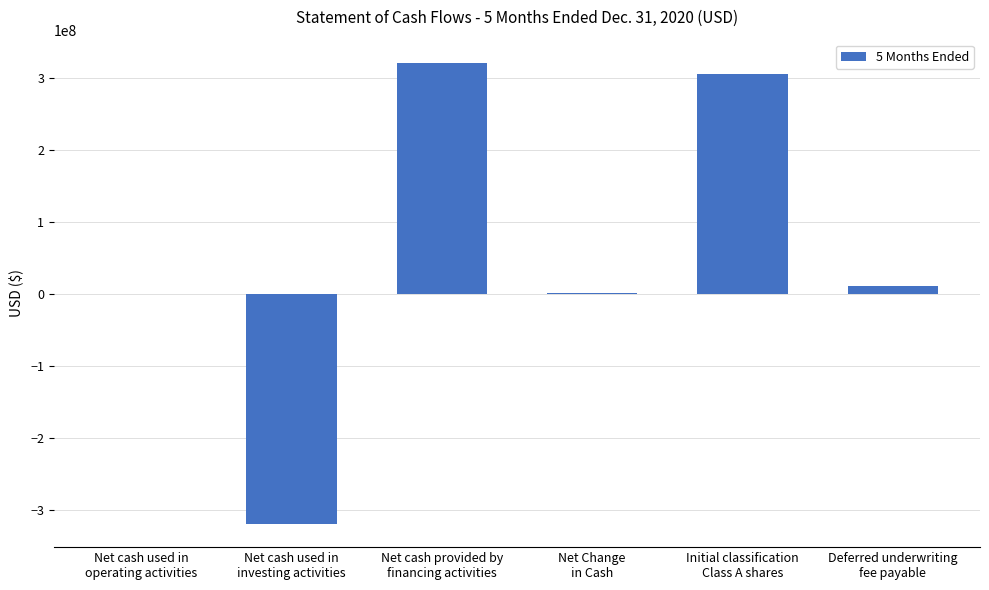

Are the bars horizontal?

No